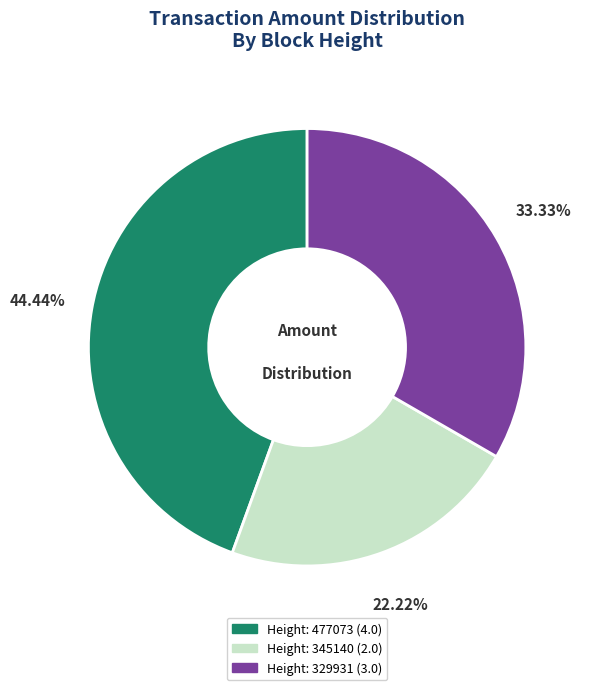

Is there a majority slice in this chart?

No